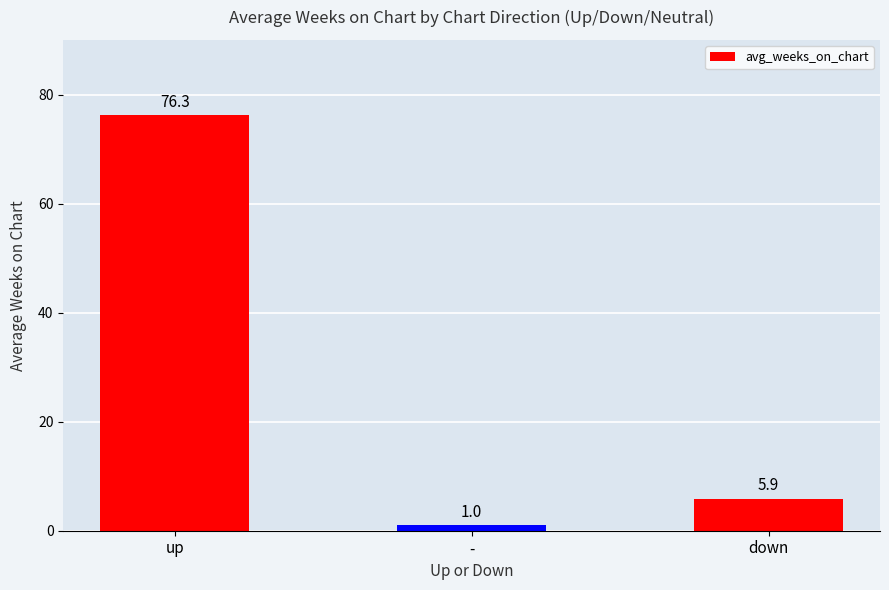

What is the label of the 1st bar from the right?

down